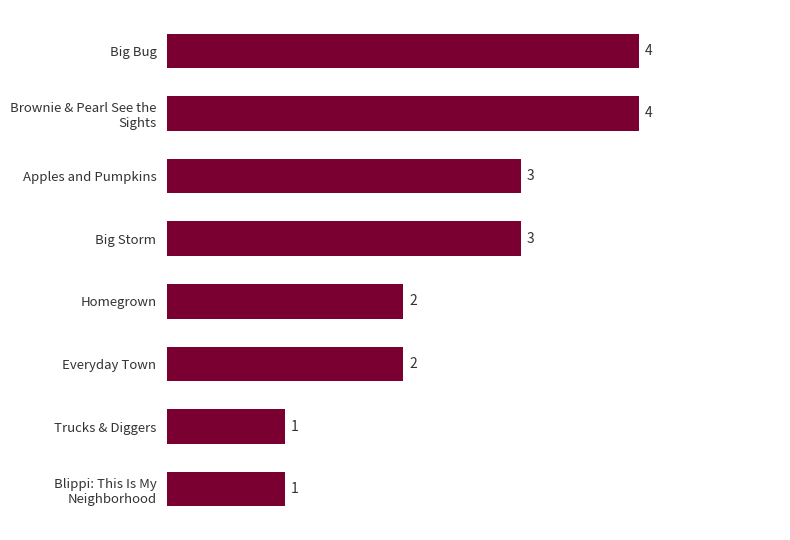

What is the ratio of the value at Apples and Pumpkins to the value at Homegrown?

1.5